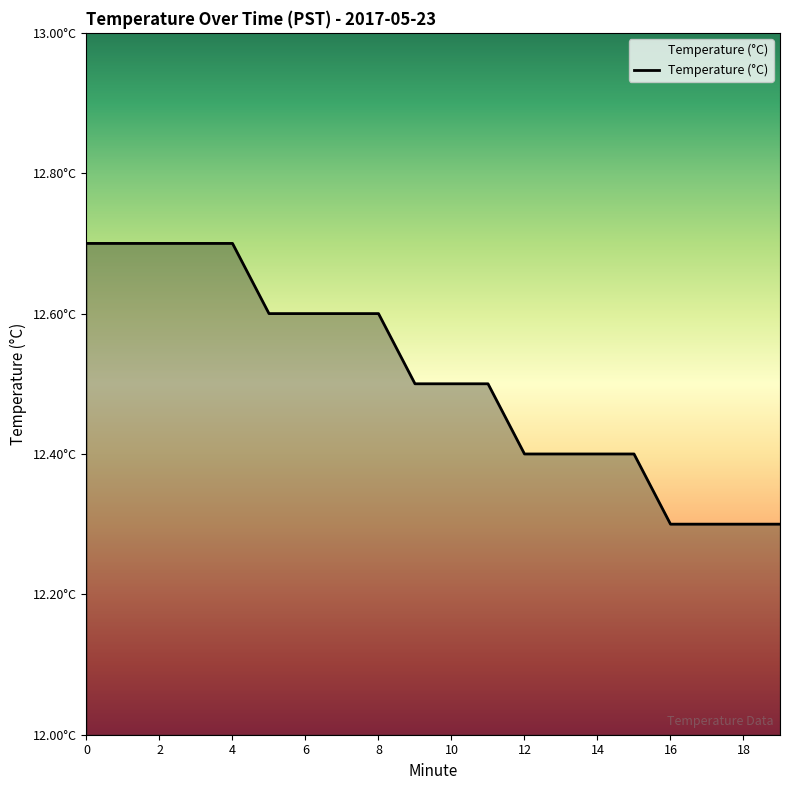

Does the chart have visible grid lines?

No